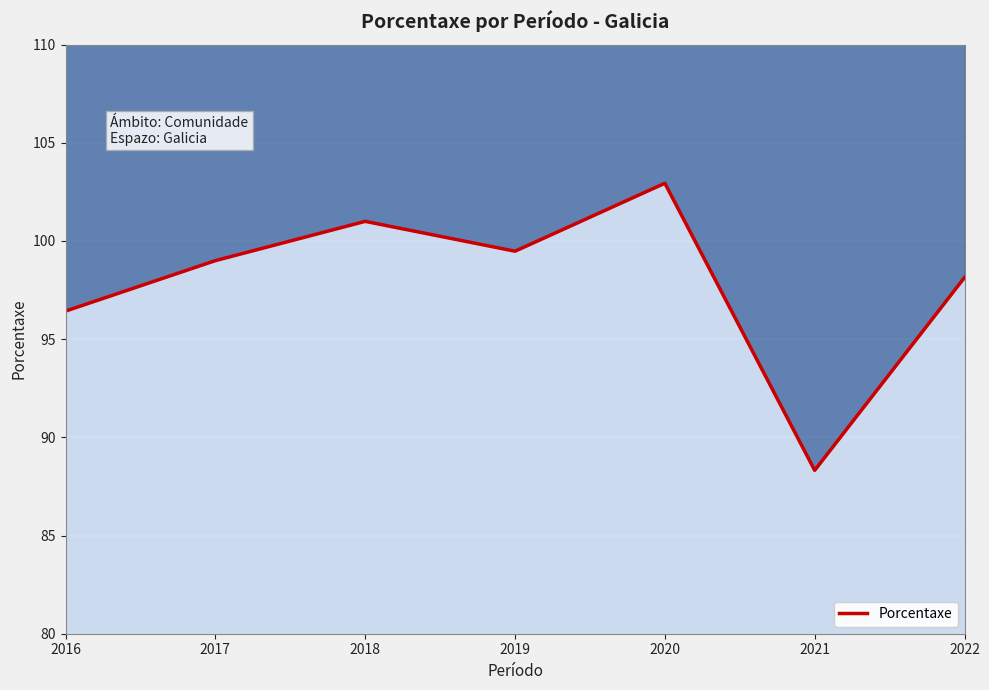

What is the smallest value displayed?

88.3